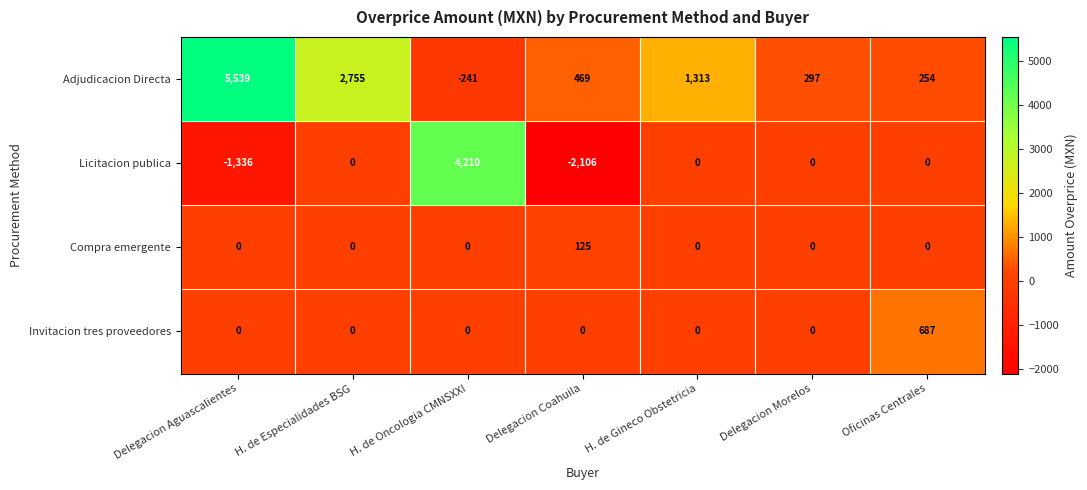

Which series has the largest range (max minus min)?

Licitacion publica